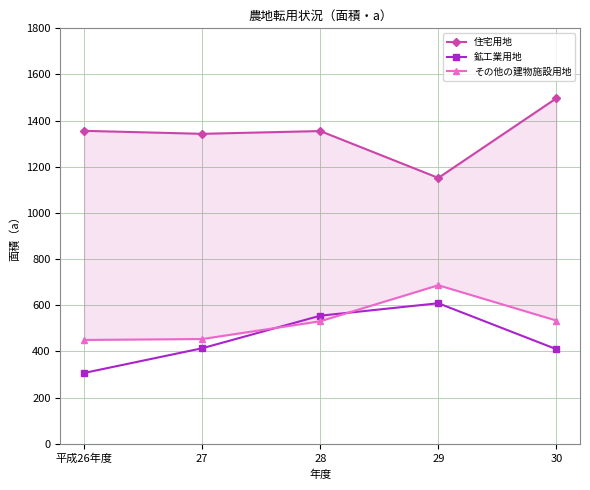

Which category has the lowest value in the その他の建物施設用地 series?

平成26年度